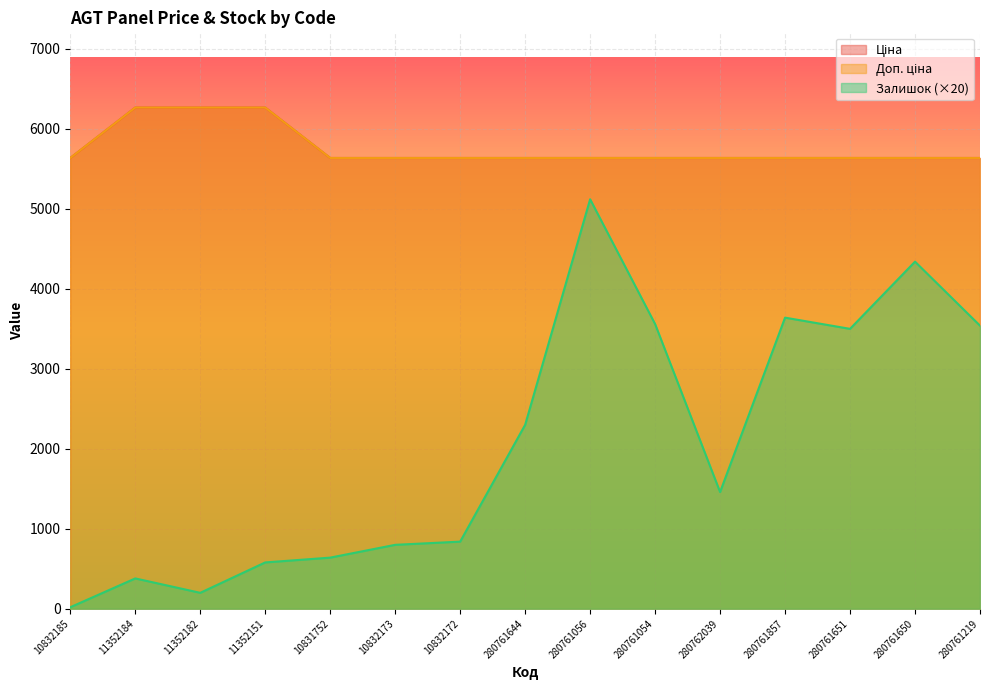

What is the sum of the Ціна values at 280761644 and 280761219?

11272.0